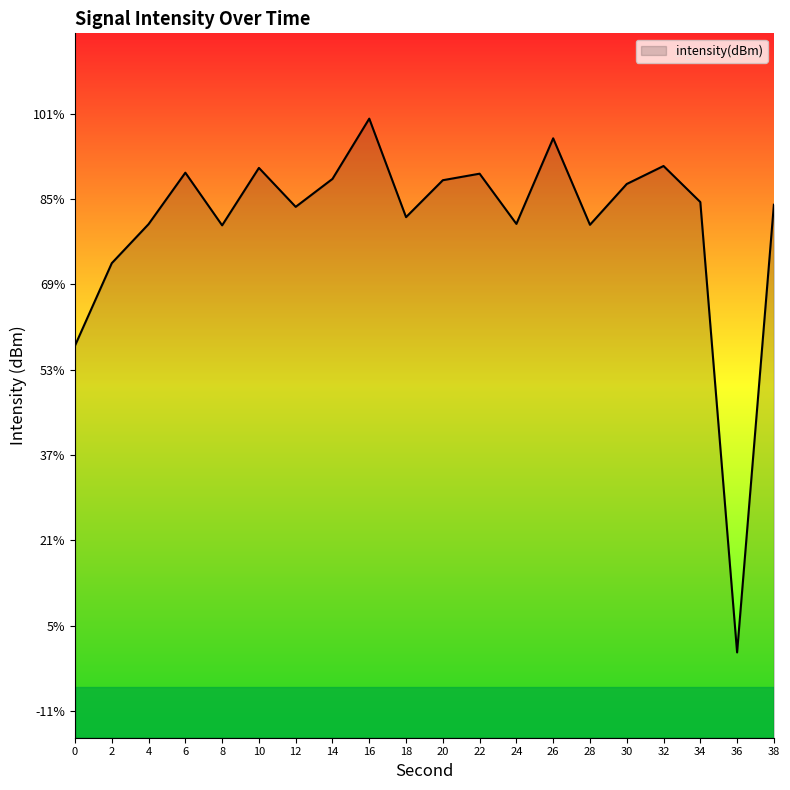

Which label corresponds to the largest value in the chart?

16